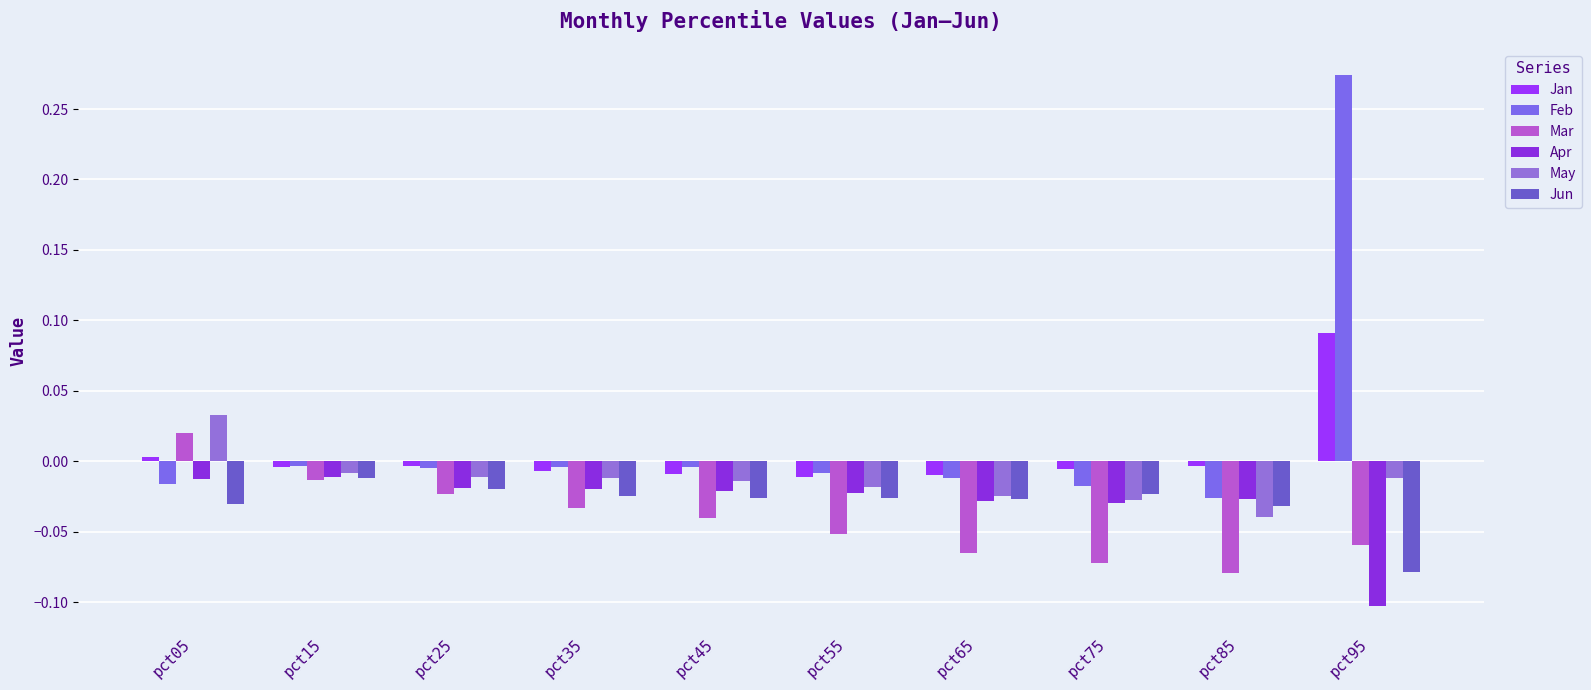

Reading left to right, transcribe all the data shown in this chart.

Jan: pct05=0.0	pct15=-0.0	pct25=-0.0	pct35=-0.0	pct45=-0.0	pct55=-0.0	pct65=-0.0	pct75=-0.0	pct85=-0.0	pct95=0.1
Feb: pct05=-0.0	pct15=-0.0	pct25=-0.0	pct35=-0.0	pct45=-0.0	pct55=-0.0	pct65=-0.0	pct75=-0.0	pct85=-0.0	pct95=0.3
Mar: pct05=0.0	pct15=-0.0	pct25=-0.0	pct35=-0.0	pct45=-0.0	pct55=-0.1	pct65=-0.1	pct75=-0.1	pct85=-0.1	pct95=-0.1
Apr: pct05=-0.0	pct15=-0.0	pct25=-0.0	pct35=-0.0	pct45=-0.0	pct55=-0.0	pct65=-0.0	pct75=-0.0	pct85=-0.0	pct95=-0.1
May: pct05=0.0	pct15=-0.0	pct25=-0.0	pct35=-0.0	pct45=-0.0	pct55=-0.0	pct65=-0.0	pct75=-0.0	pct85=-0.0	pct95=-0.0
Jun: pct05=-0.0	pct15=-0.0	pct25=-0.0	pct35=-0.0	pct45=-0.0	pct55=-0.0	pct65=-0.0	pct75=-0.0	pct85=-0.0	pct95=-0.1